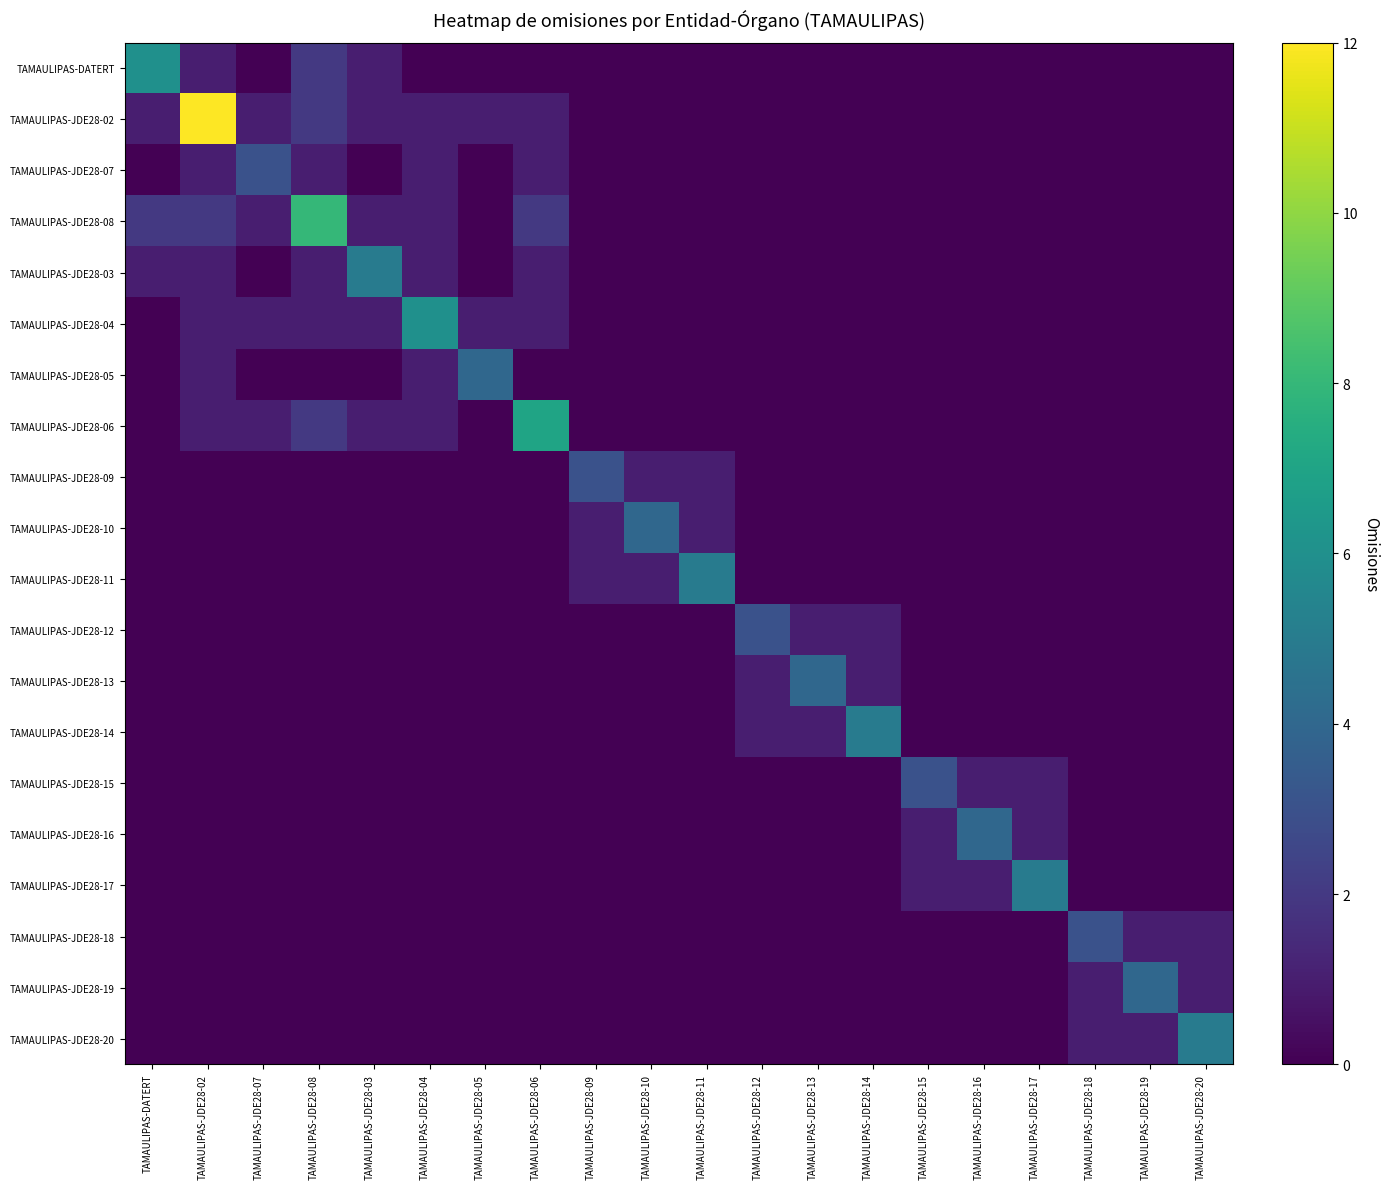

At which category is the sum across all series the highest?

TAMAULIPAS-JDE28-02